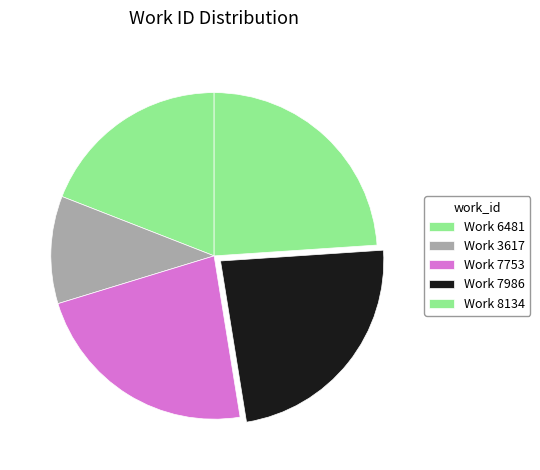

To the nearest percent, what is the difference between the largest and smallest slice percentages?

13%